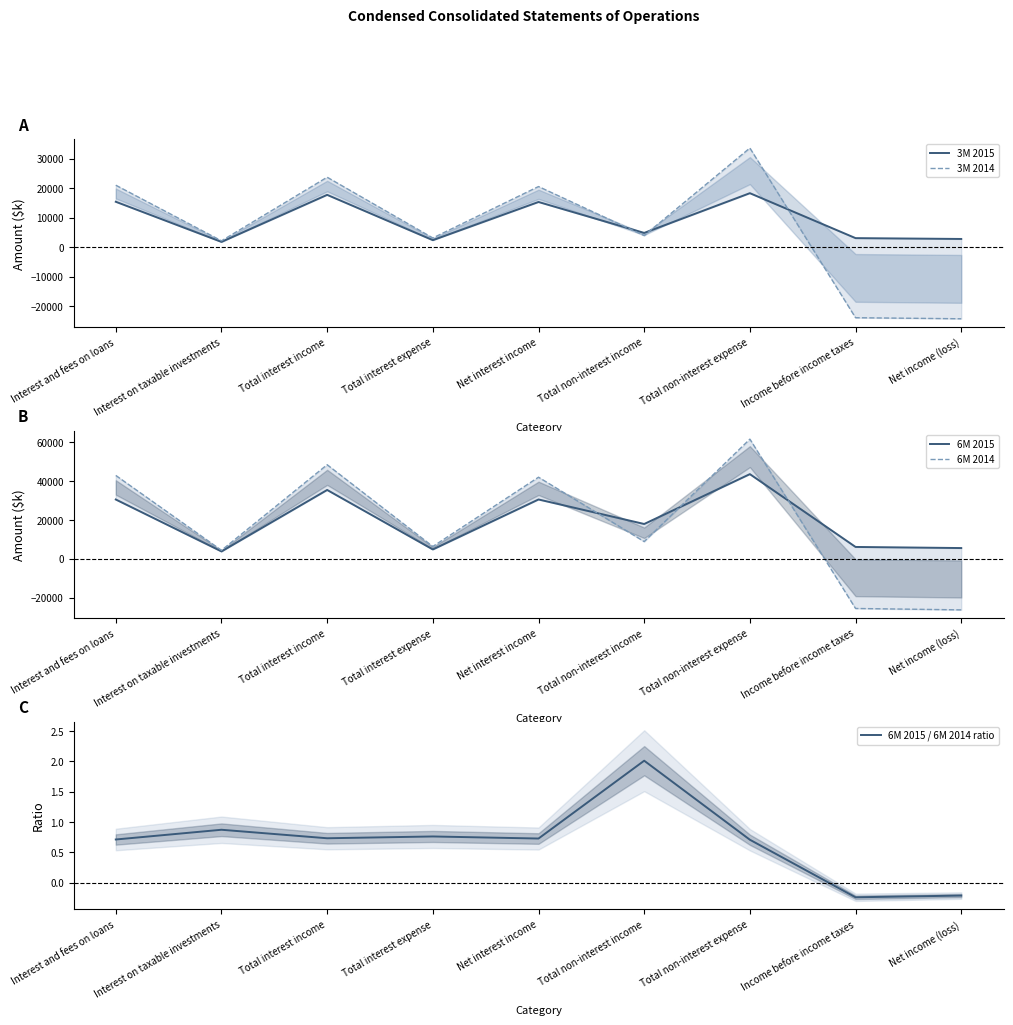

Which label corresponds to the largest value in the chart?

Total non-interest expense